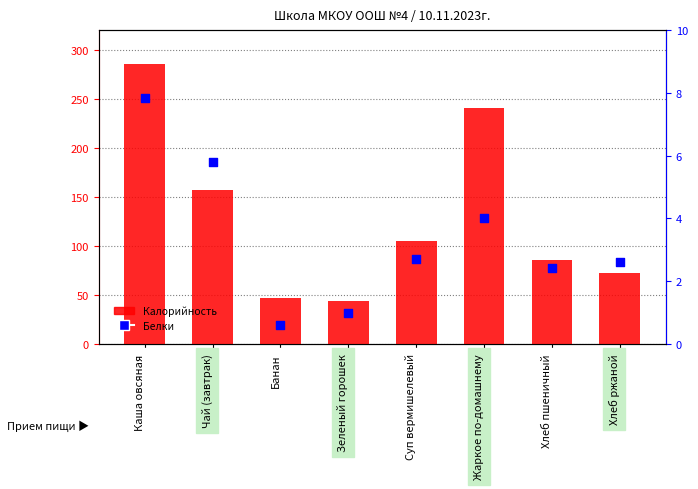

What is the total value across all series at Хлеб пшеничный?

88.1